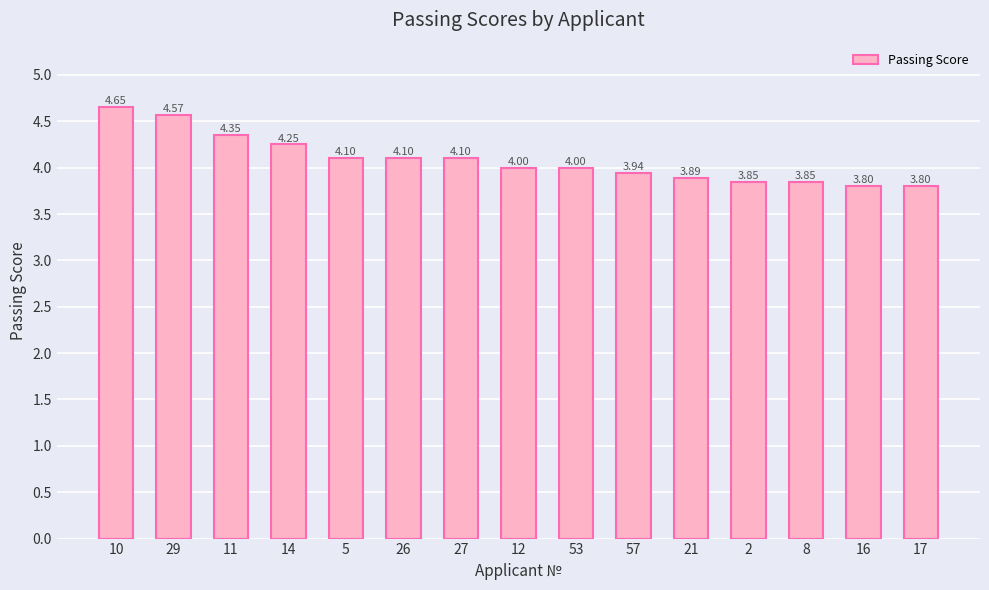

What position from the left is 57?

10